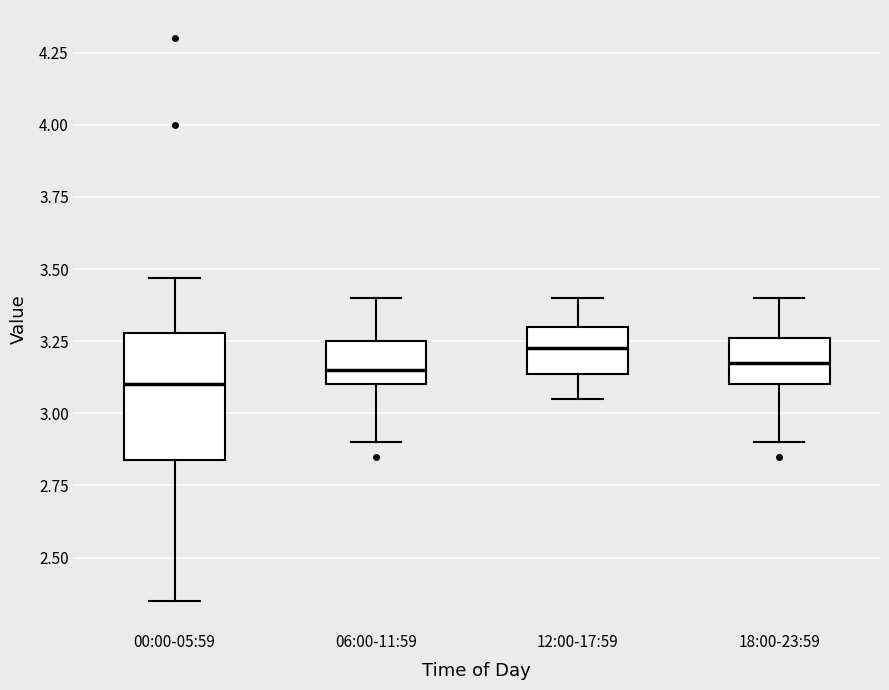

Reading left to right, read every box against the y-axis: the position of its median line, the range the box covers, and the ends of its whiskers. The values are not printed on the chart, so give them approximately, as read against the axis.

00:00-05:59: median 3.10, box 2.85 to 3.30, whiskers 2.35 to 3.45
06:00-11:59: median 3.15, box 3.10 to 3.25, whiskers 2.90 to 3.40
12:00-17:59: median 3.25, box 3.15 to 3.30, whiskers 3.05 to 3.40
18:00-23:59: median 3.20, box 3.10 to 3.25, whiskers 2.90 to 3.40